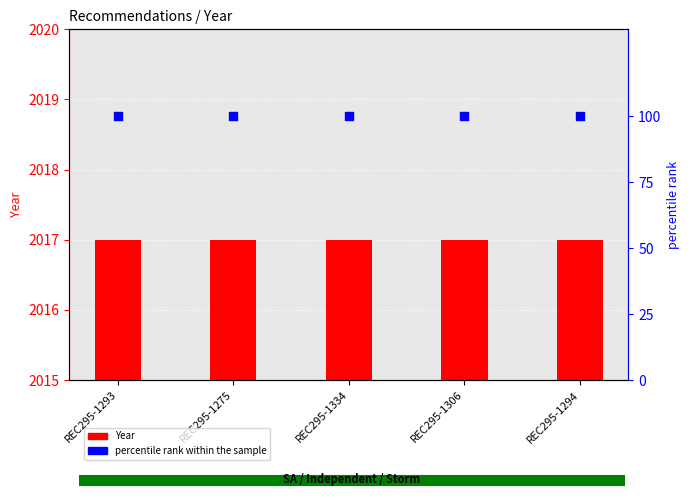

Which series has the largest total across all categories?

Year